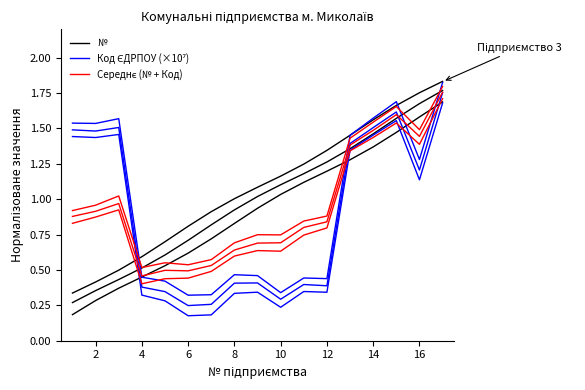

What is the sum of all № values?

15.7